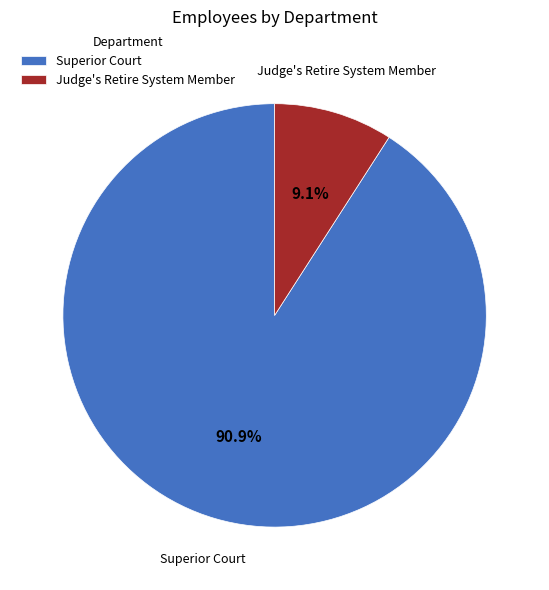

To the nearest percent, what portion does Superior Court represent?

91%